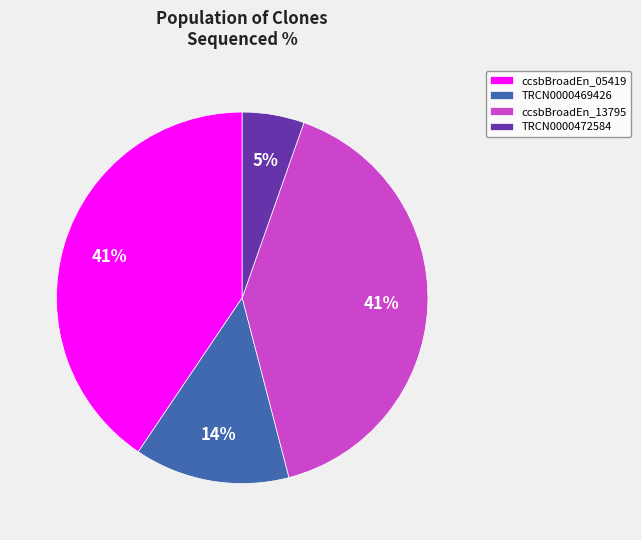

Is there a majority slice in this chart?

No